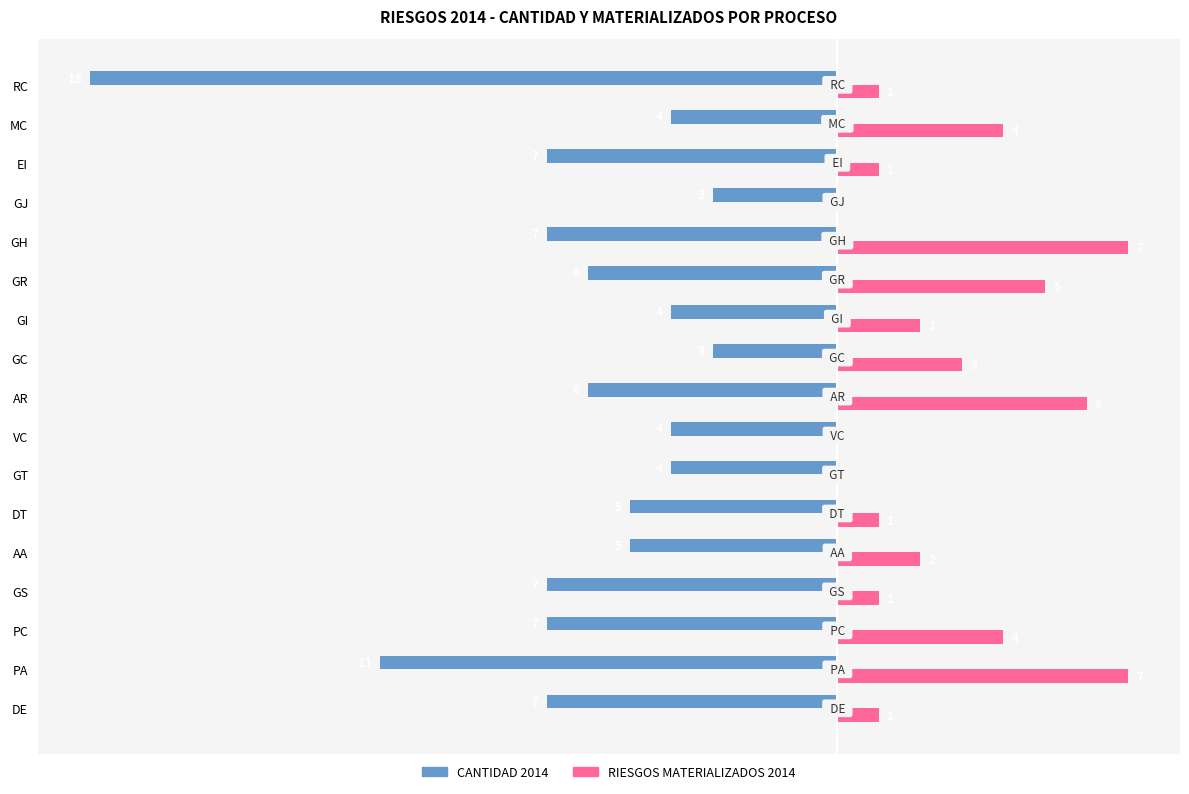

Between VC and GH, which series saw the biggest shift?

RIESGOS MATERIALIZADOS 2014